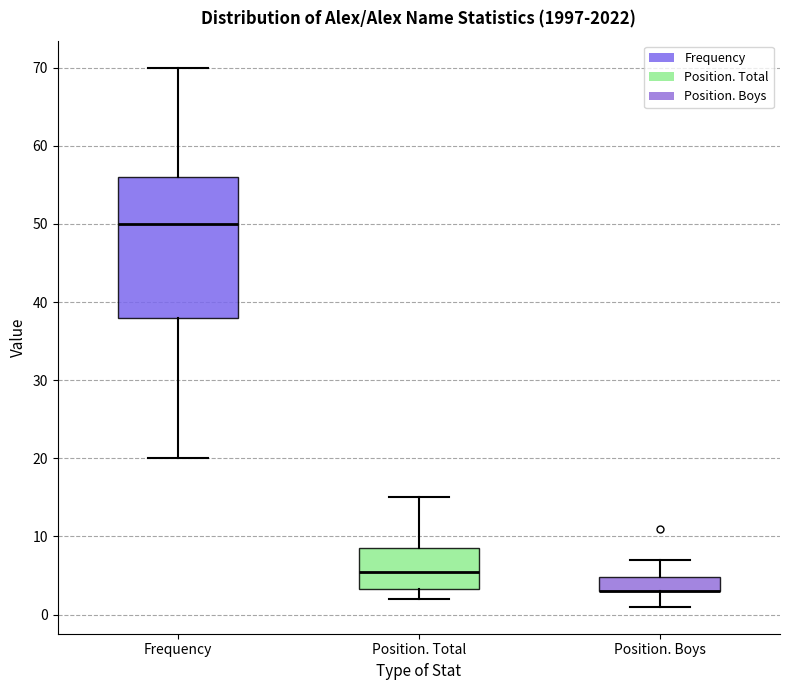

Reading left to right, transcribe this box plot: for each box, give where its median line is, the range the box spans, and where its two whiskers end, as read against the y-axis. The values are not printed on the chart, so give them approximately, as read against the axis.

Frequency: median 50, box 38 to 56, whiskers 20 to 70
Position. Total: median 6, box 3 to 9, whiskers 2 to 15
Position. Boys: median 3 (drawn on the box's lower edge), box 3 to 5, whiskers 1 to 7